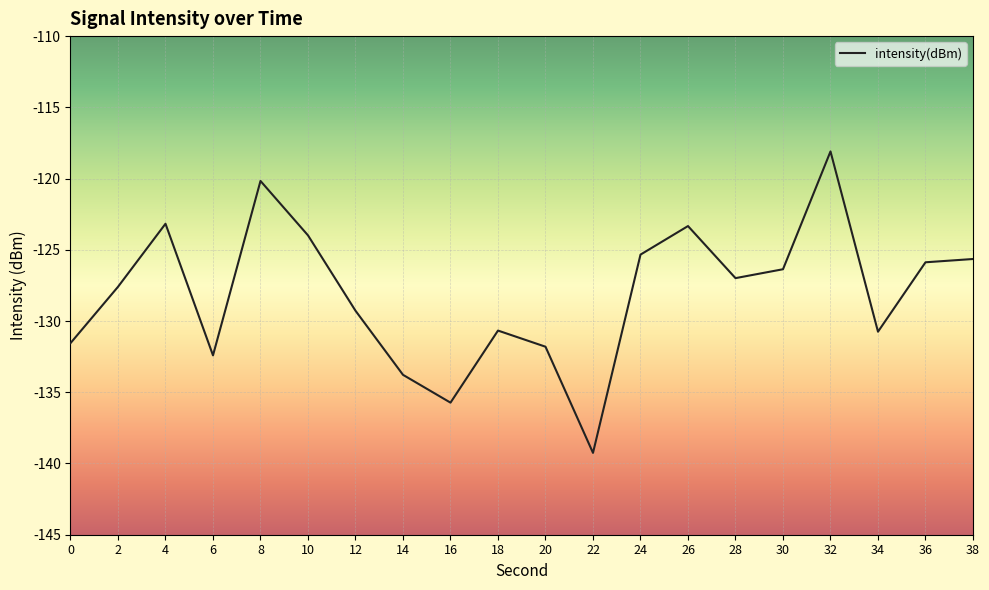

Reading left to right, extract all data points from this chart.

0=-131.6	2=-127.6	4=-123.2	6=-132.4	8=-120.2	10=-124.0	12=-129.3	14=-133.8	16=-135.7	18=-130.7	20=-131.8	22=-139.3	24=-125.3	26=-123.3	28=-127.0	30=-126.4	32=-118.1	34=-130.7	36=-125.9	38=-125.6